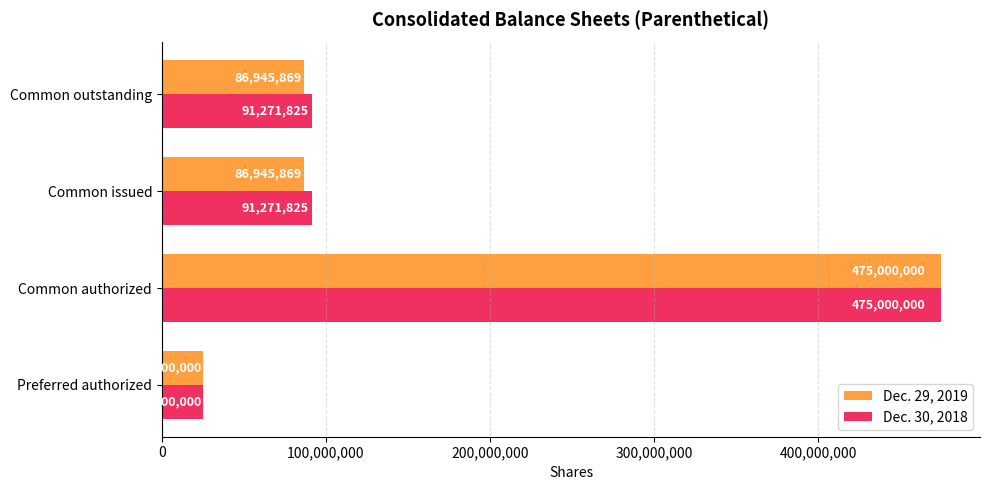

How many Dec. 29, 2019 values are between 86945869 and 475000000?

3